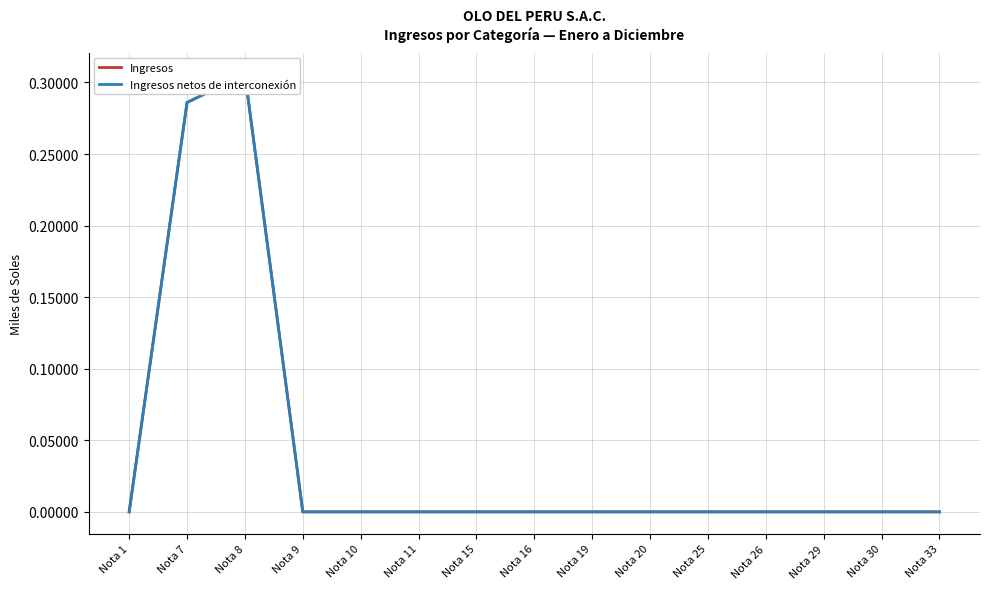

At which category is the sum across all series the highest?

Nota 8